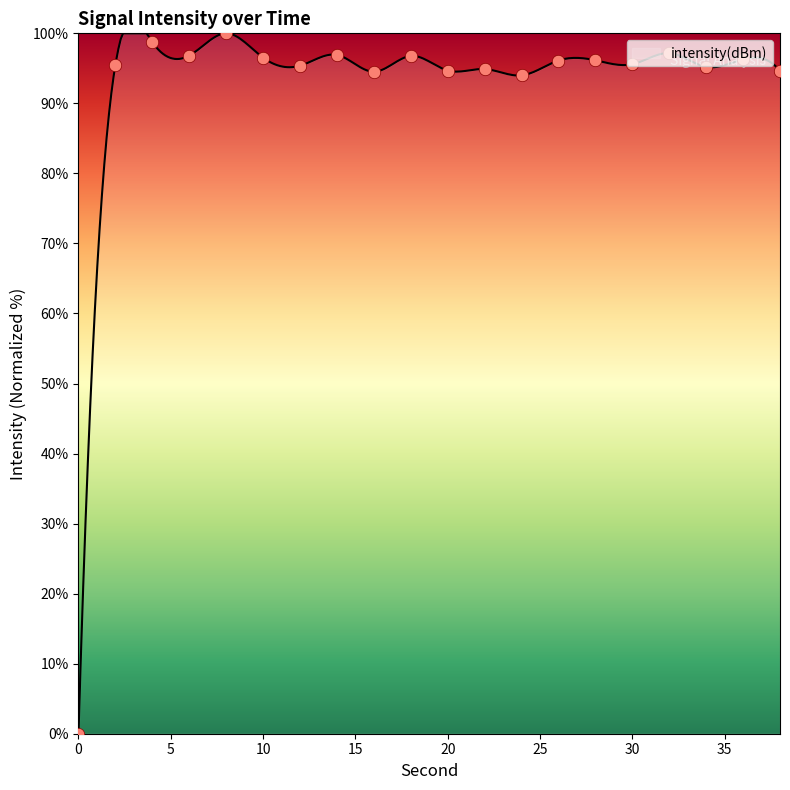

Which has a higher value, 8 or 32?

8